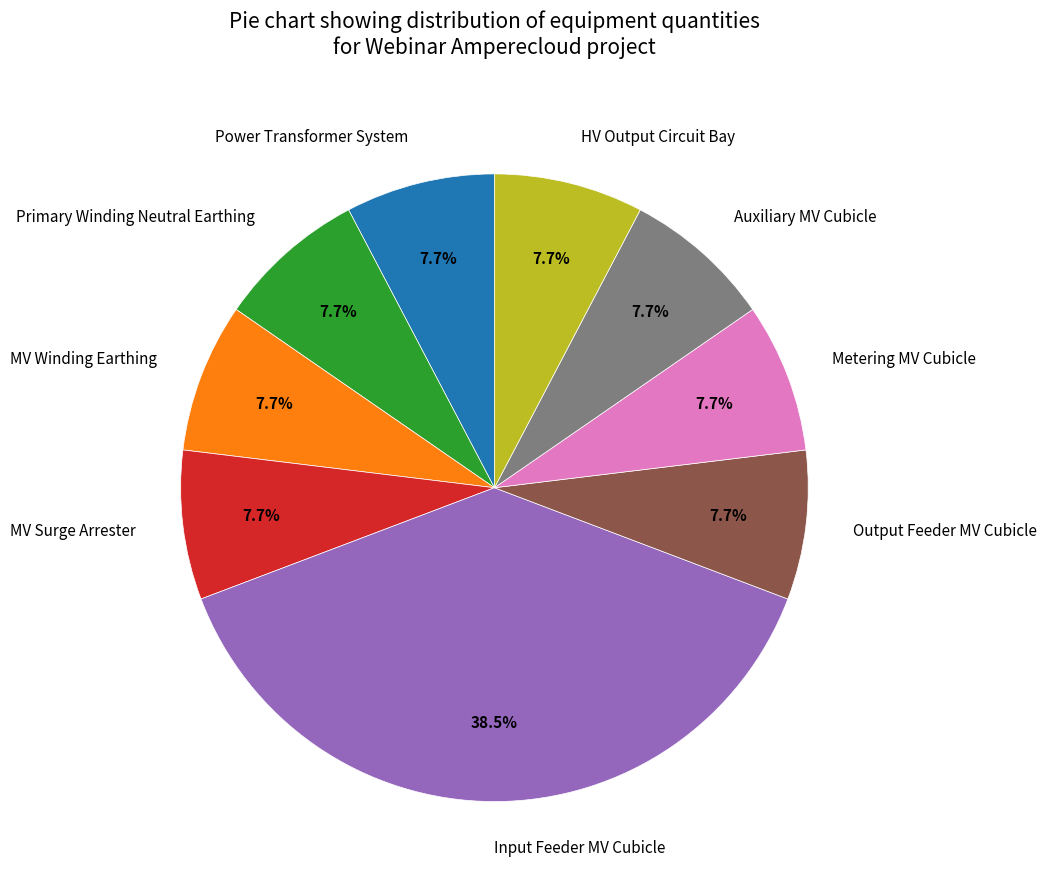

Does any single category account for the majority?

No